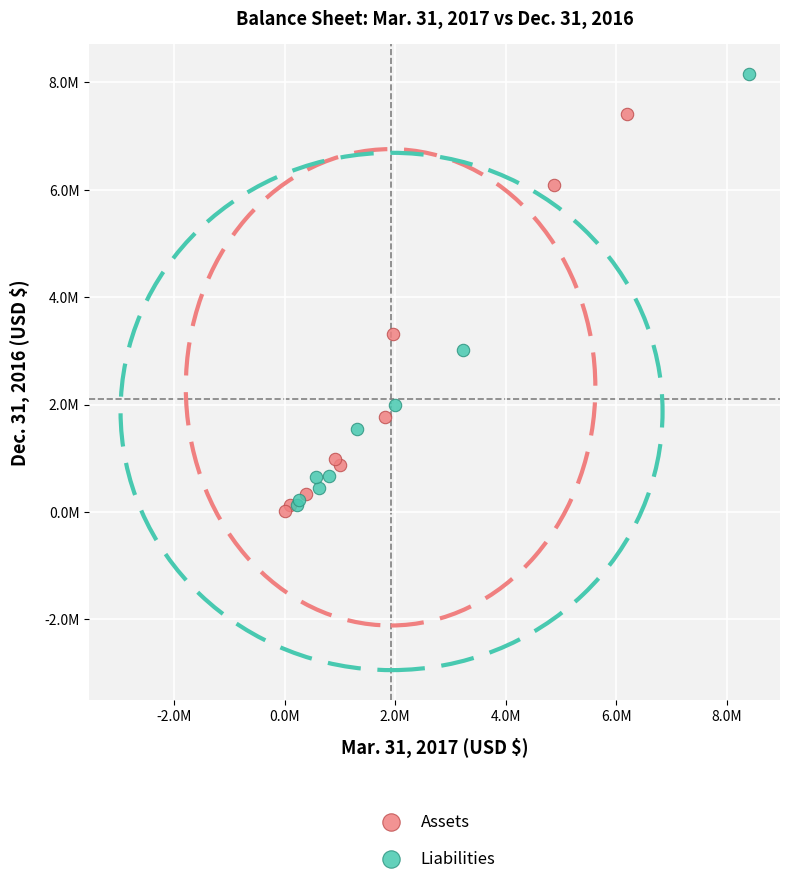

Which series reaches the minimum Y coordinate?

Assets